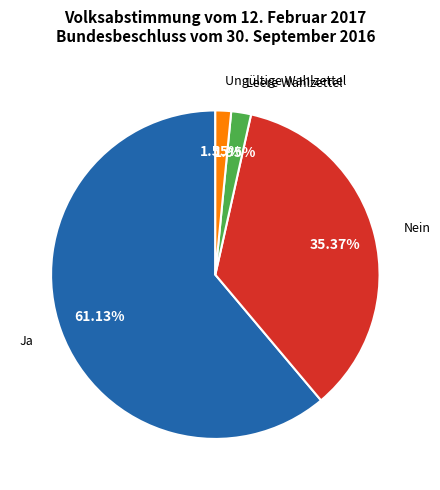

Which category has the biggest portion of the pie?

Ja